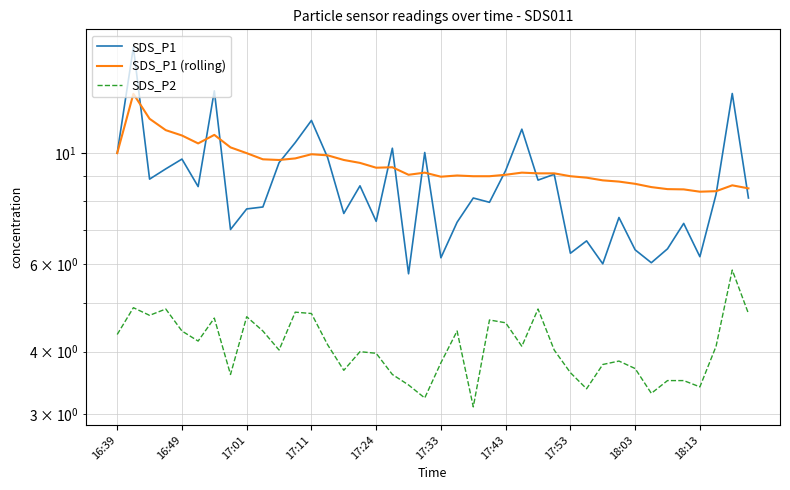

How many lines are shown in the chart?

3